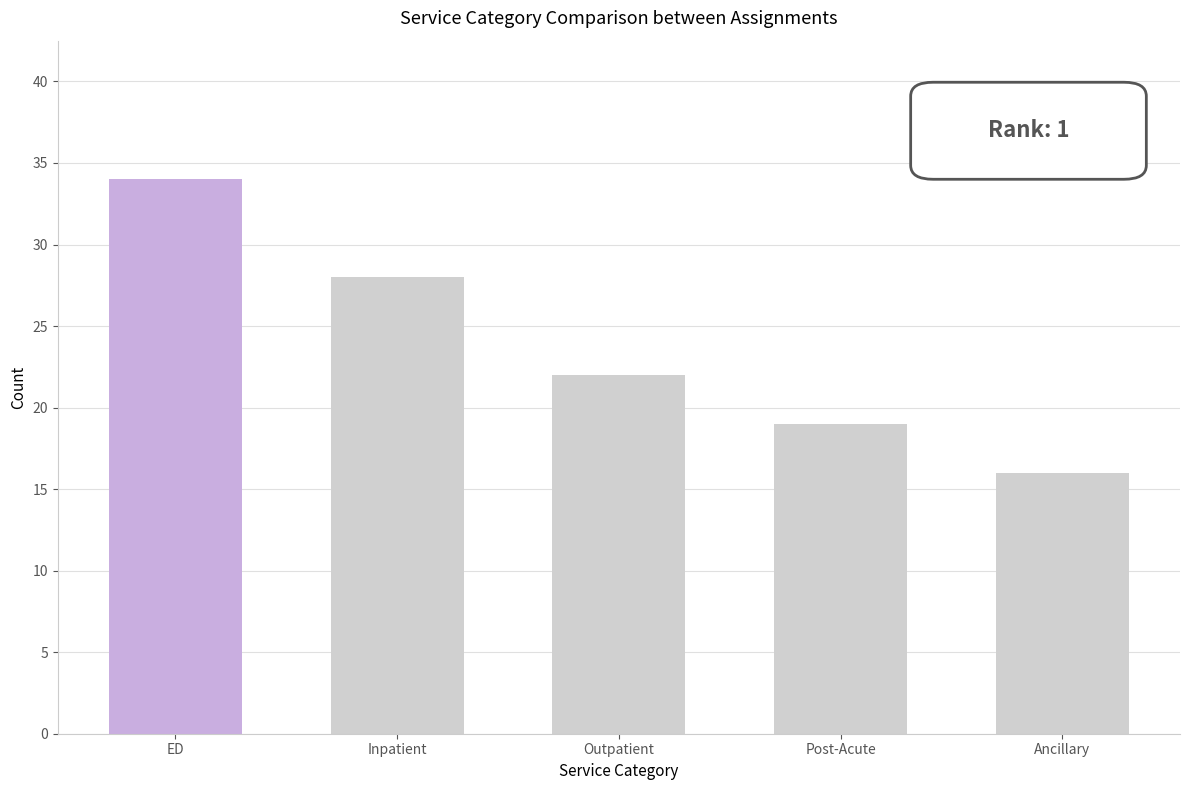

List the labels in order of value, largest first.

ED, Inpatient, Outpatient, Post-Acute, Ancillary